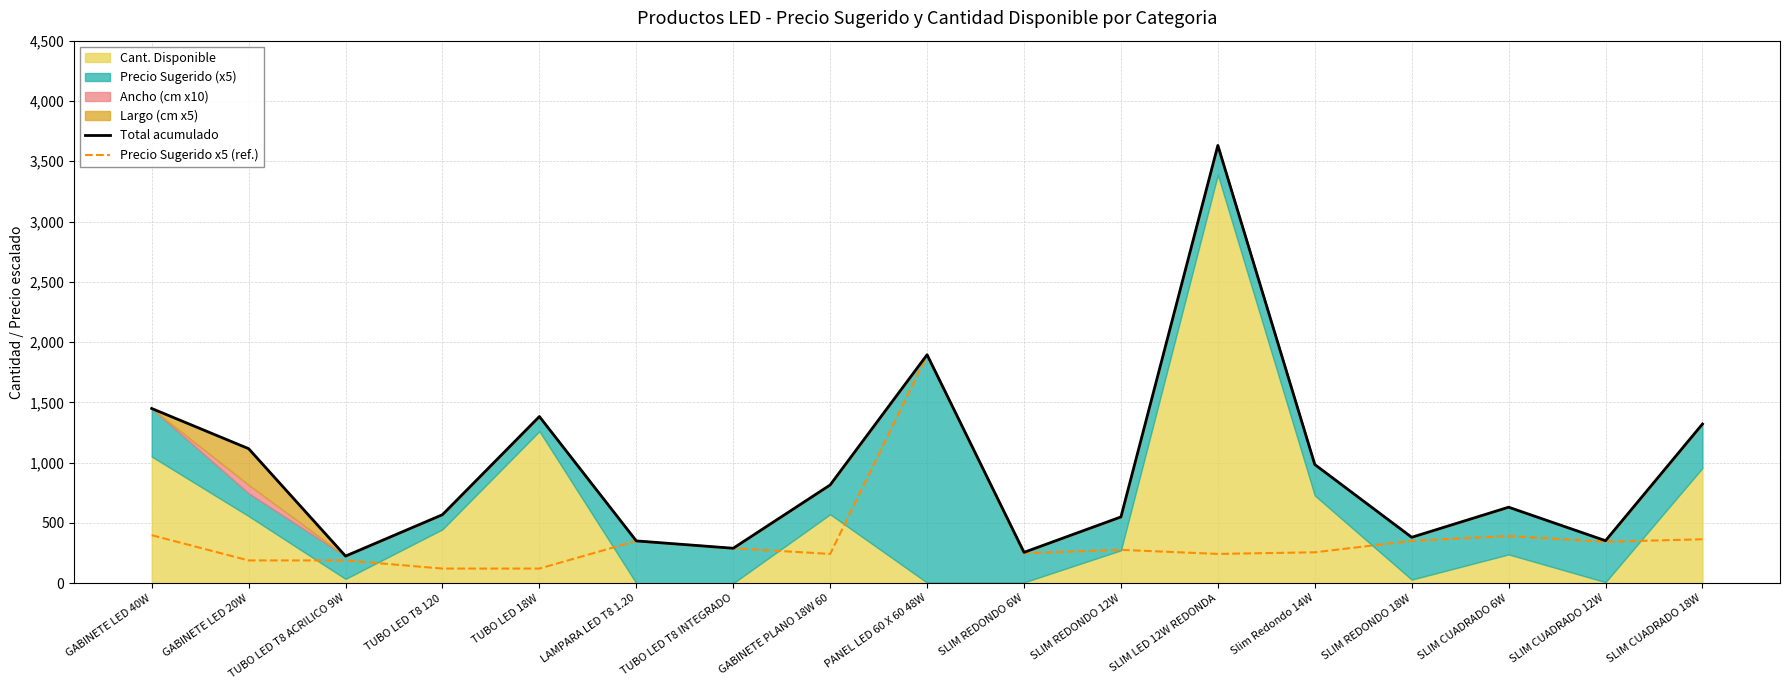

What value does the Total acumulado series have at PANEL LED 60 X 60 48W?

1895.0